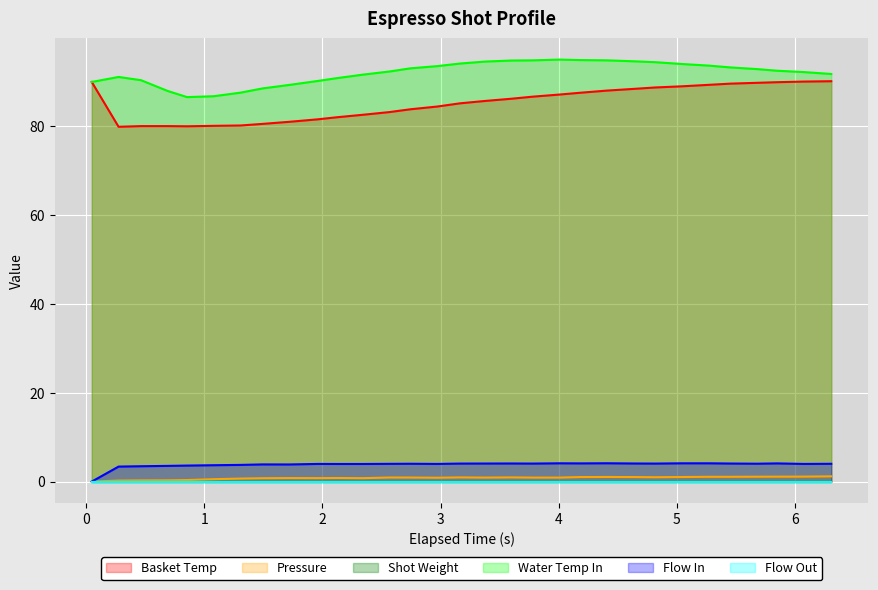

What is the sum of all pressure values?

25.3